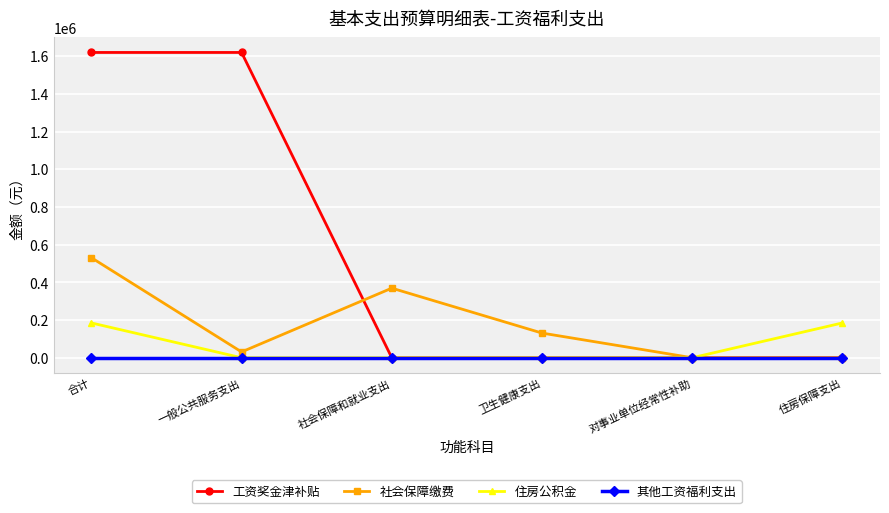

How many data points in 工资奖金津补贴 are above 0?

2